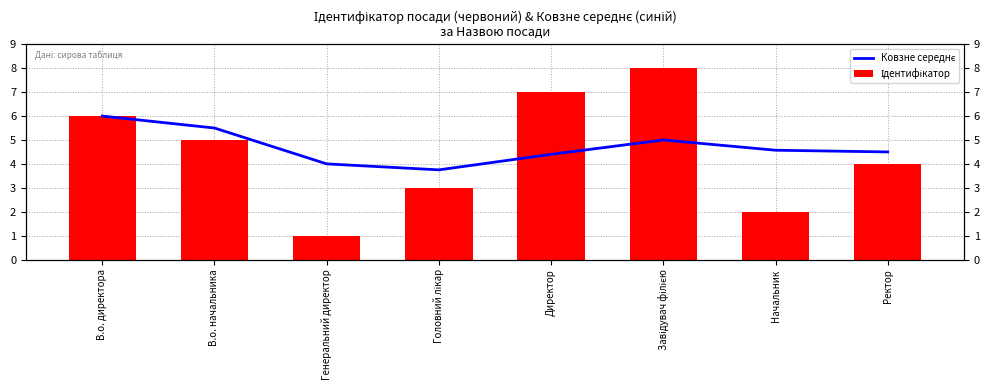

At which label does Ідентифікатор reach its peak?

Завідувач філією